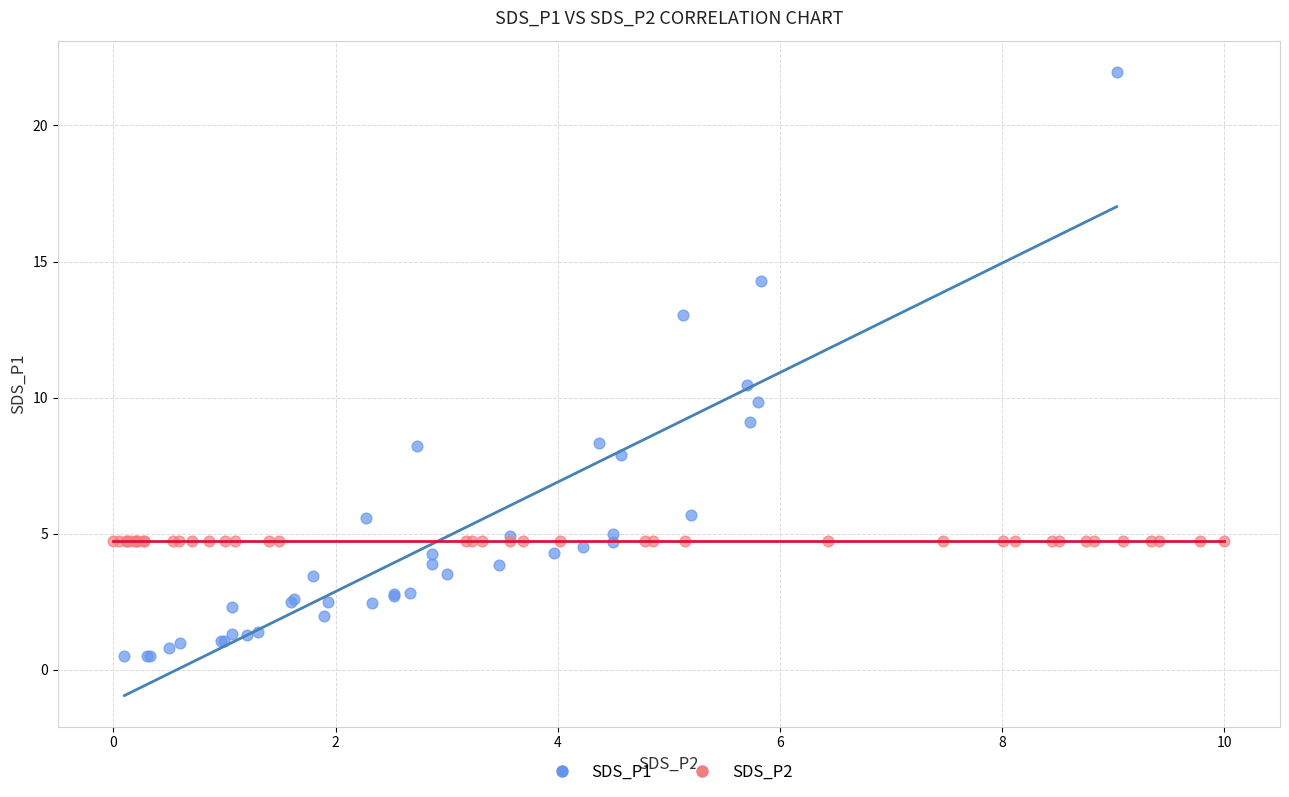

Which series reaches the maximum Y coordinate?

SDS_P1